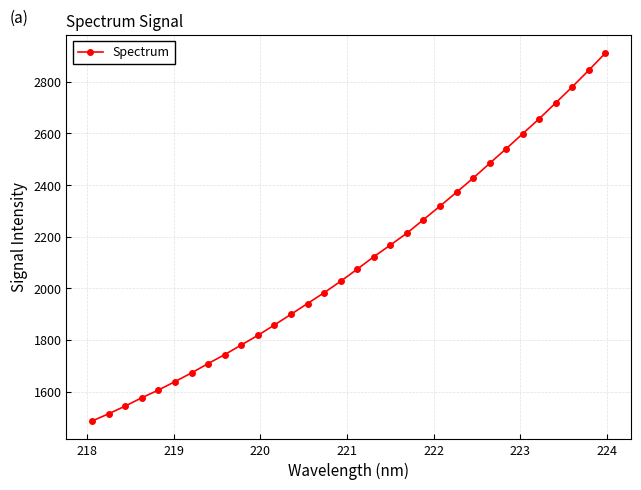

What is the difference between the maximum and second lowest values?

1396.8